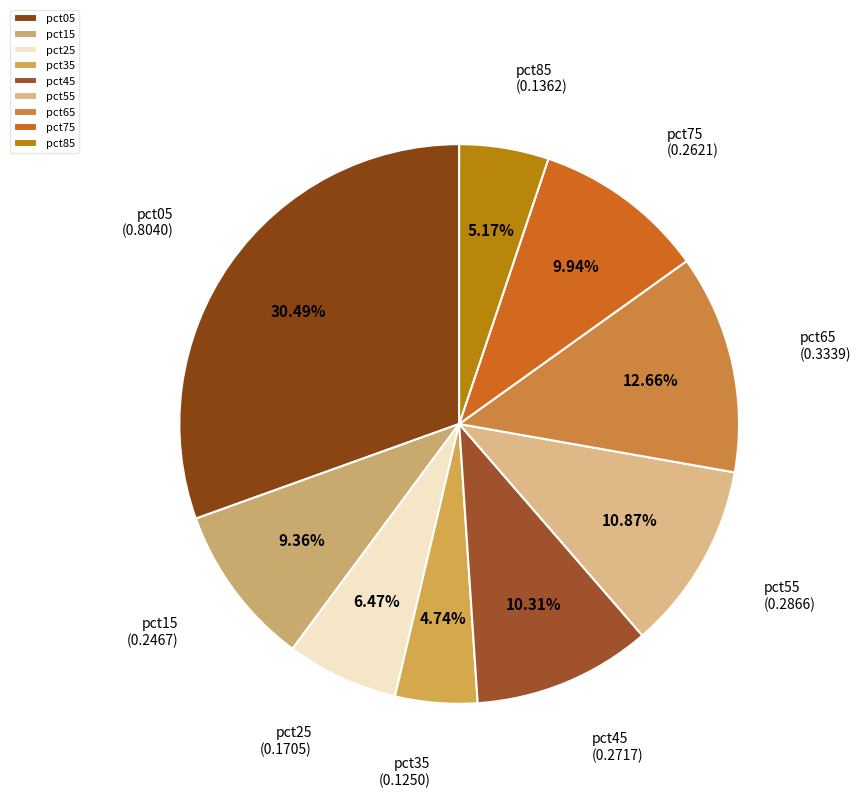

What percentage is the pct15 slice, to the nearest percent?

9%